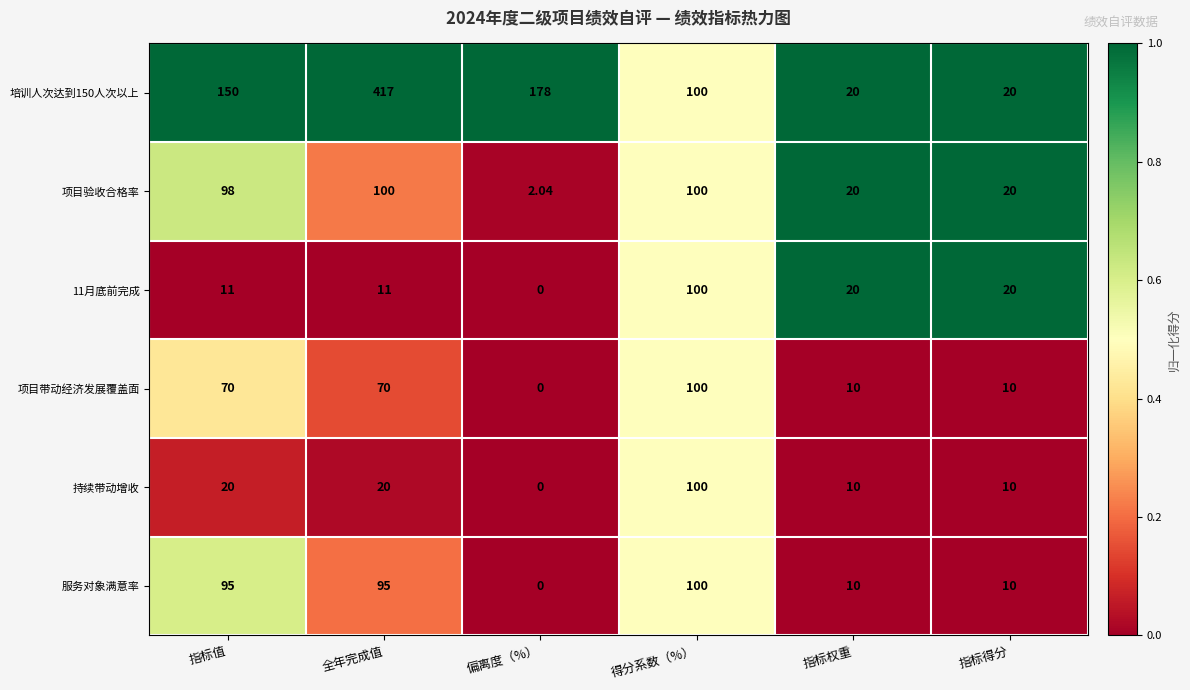

At which category is the sum across all series the highest?

全年完成值